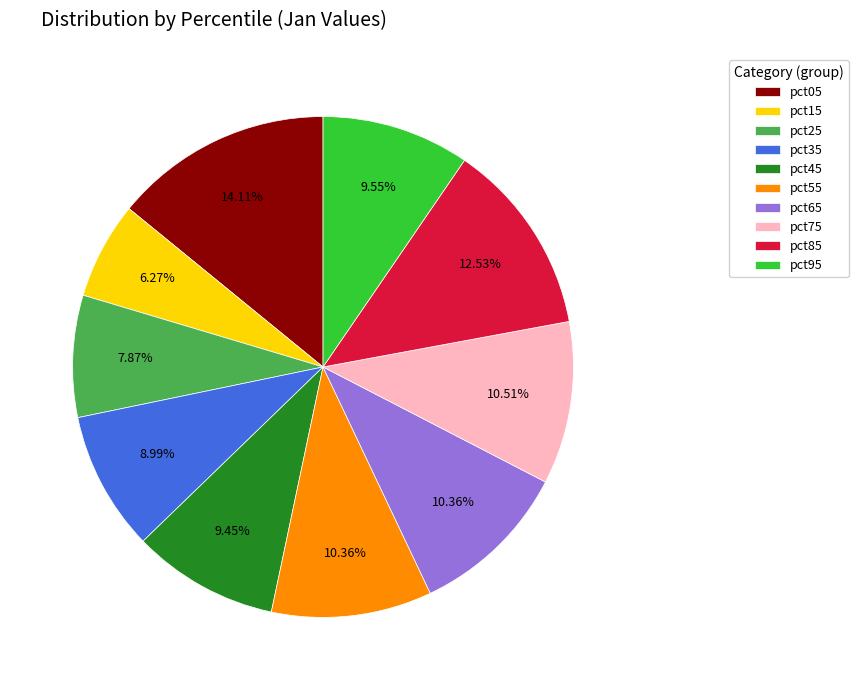

Which has a higher value, pct75 or pct45?

pct75